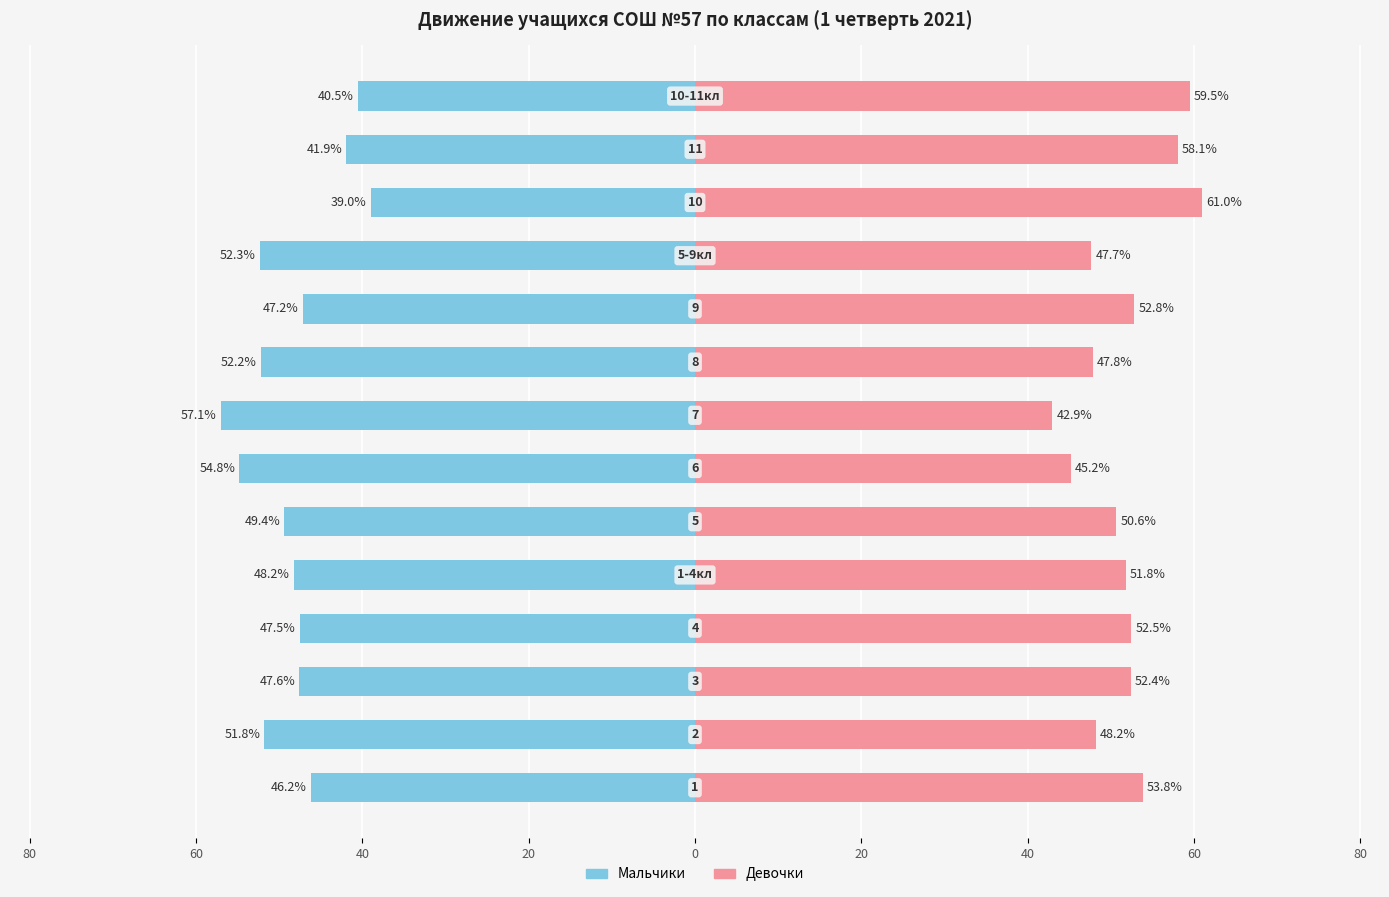

Between 0 and 60, which is larger?

60